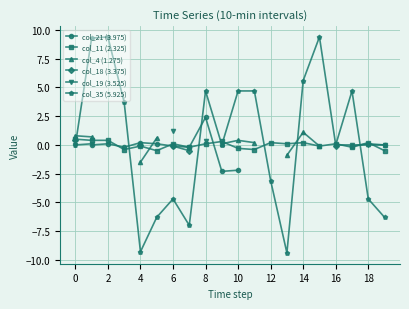

What is the value of the col_35 (5.925) point at the 5th from the left?

-9.3